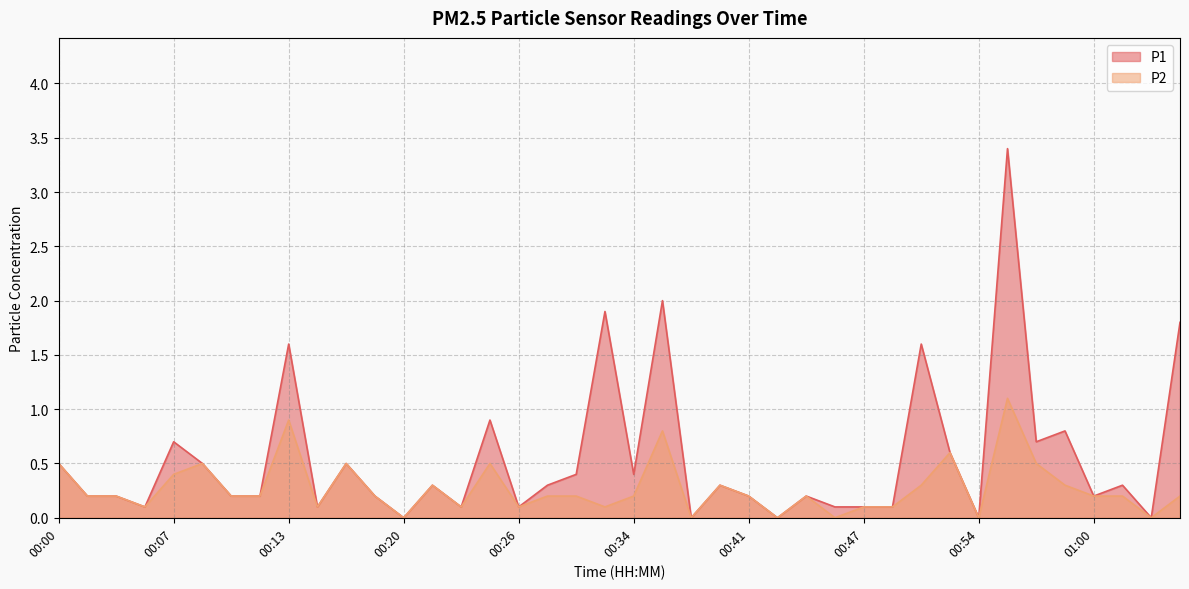

How many values in P2 are above zero?

34